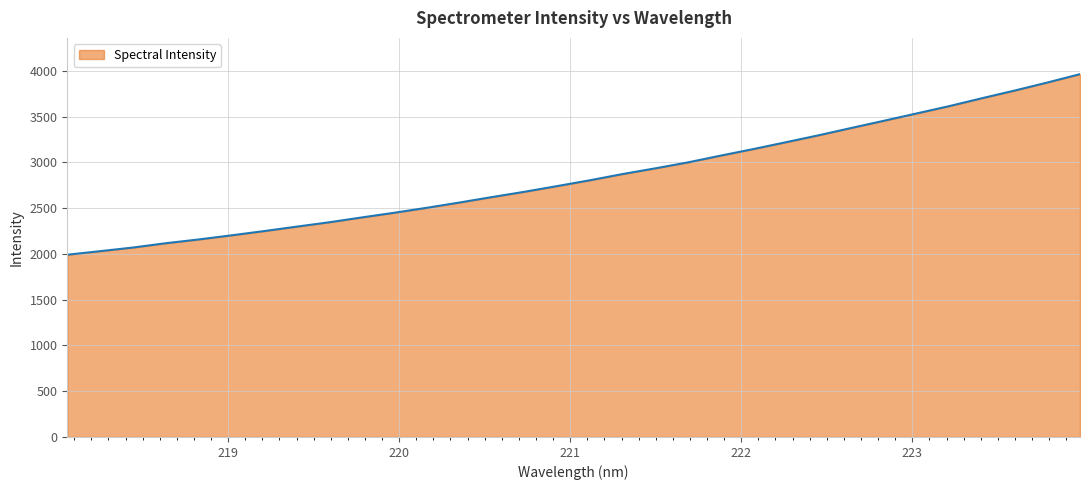

What is the smallest value displayed?

1991.2